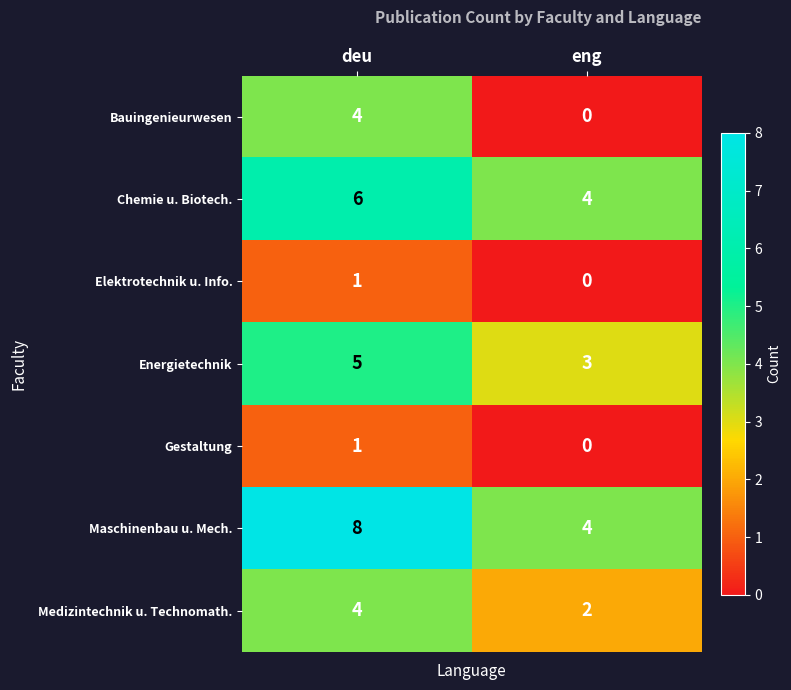

At which category is the sum across all series the highest?

deu